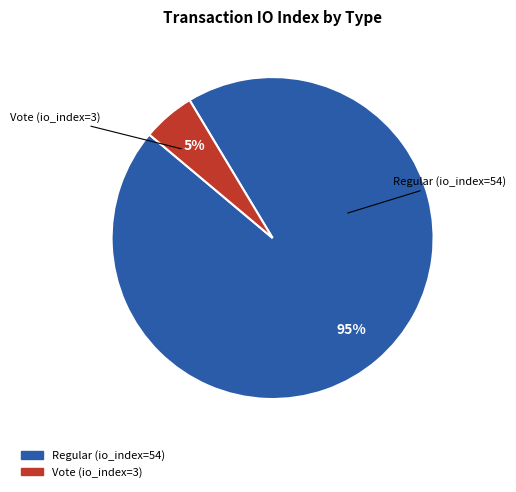

How many segments does this pie chart have?

2